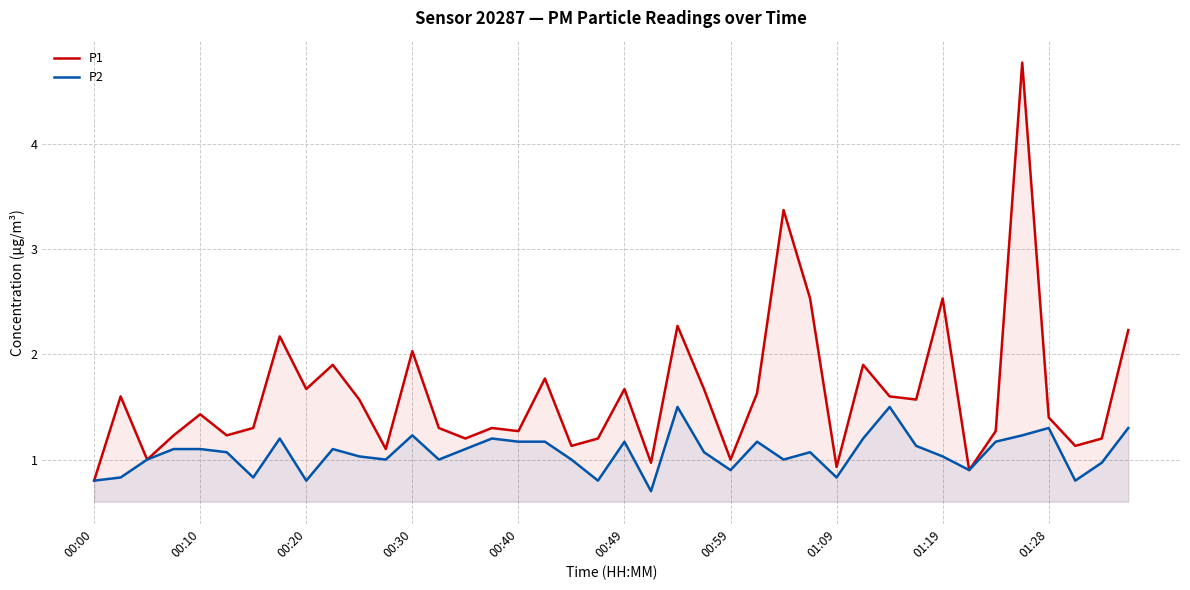

What is the difference between the P1 values at 18 and 27?

1.4